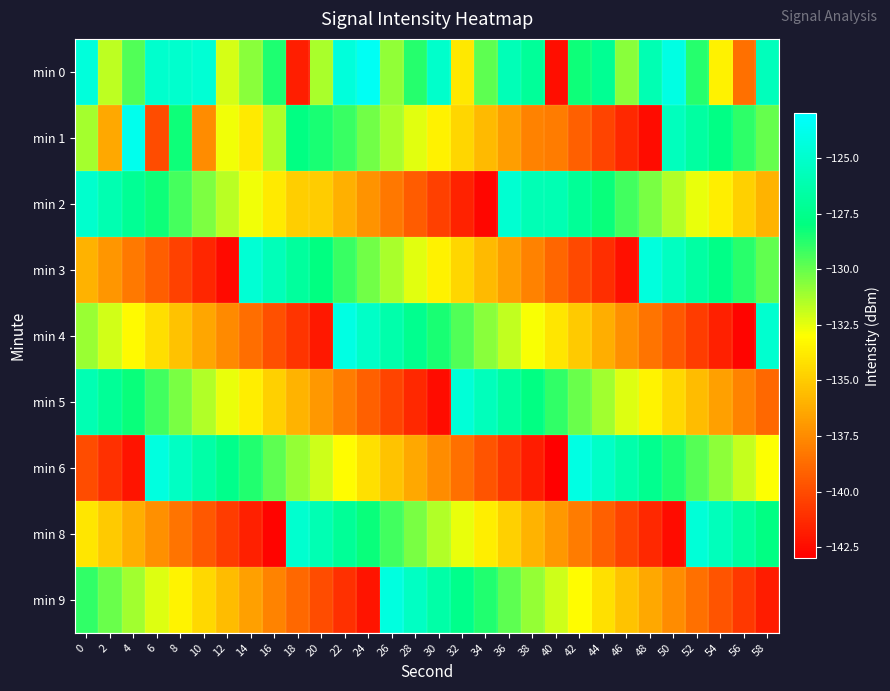

At 16, list the series in order from largest to smallest.

min 3, min 0, min 6, min 1, min 2, min 5, min 9, min 4, min 8